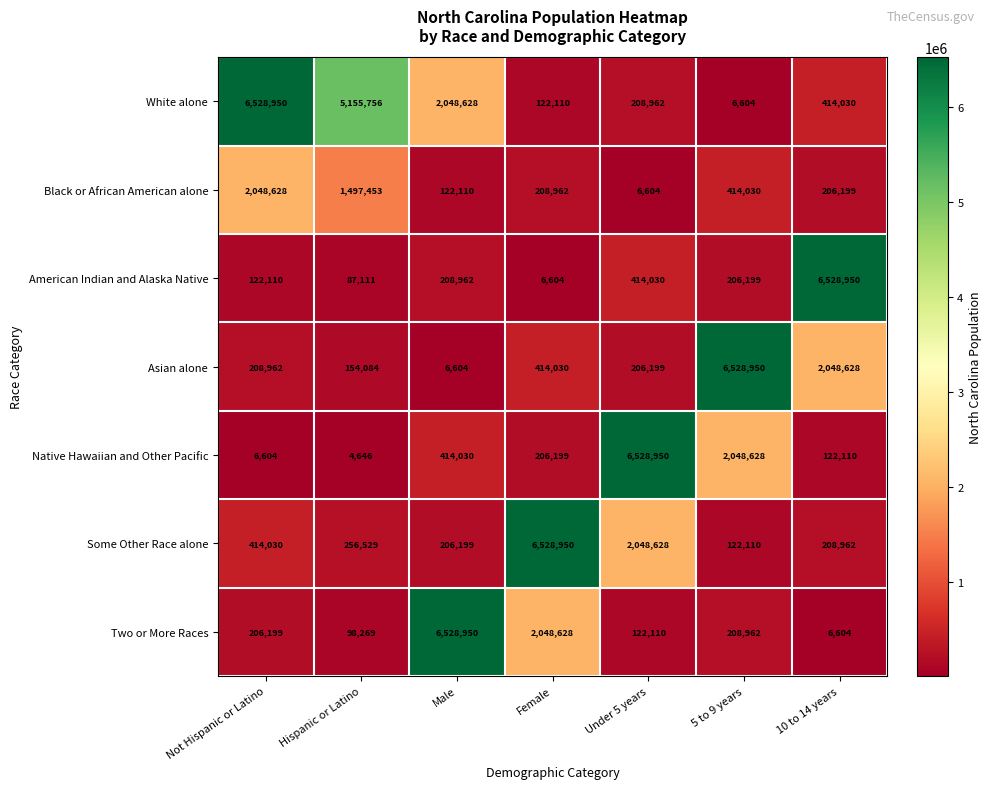

How many data points in White alone are less than 414030?

3